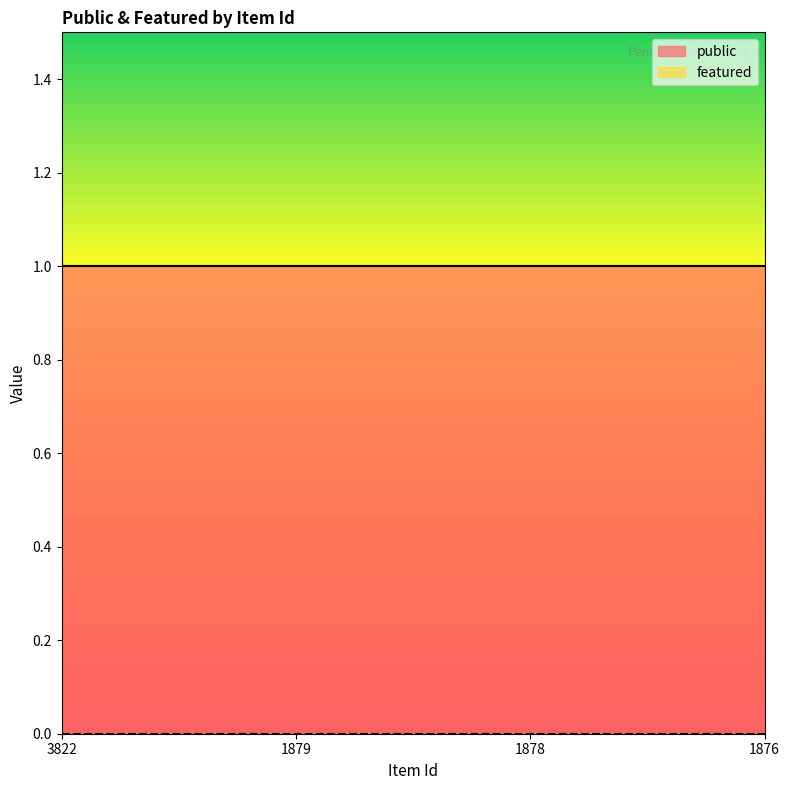

True or false: public and featured cross at least once.

False